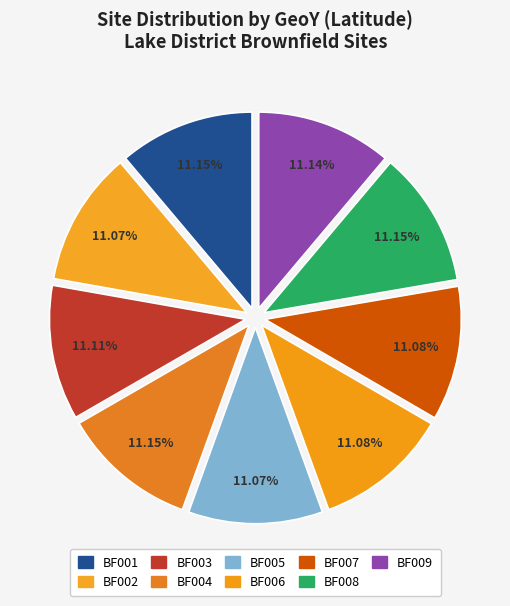

What percentage do BF004 and BF005 together represent?

22.2%